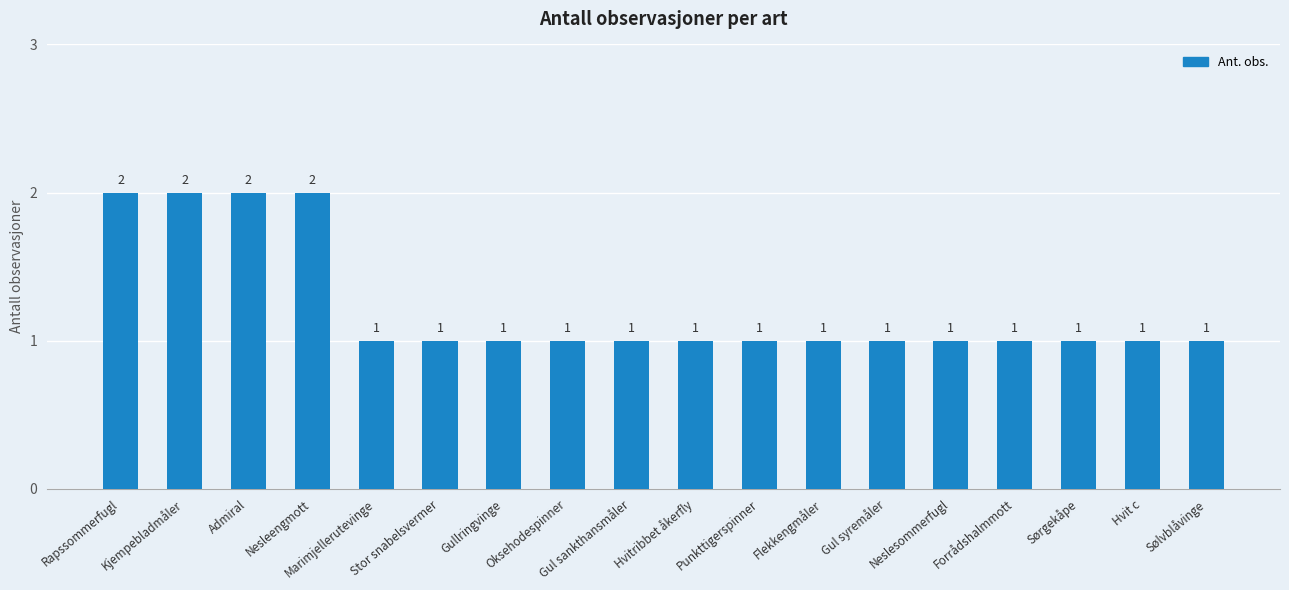

Are the bars horizontal?

No